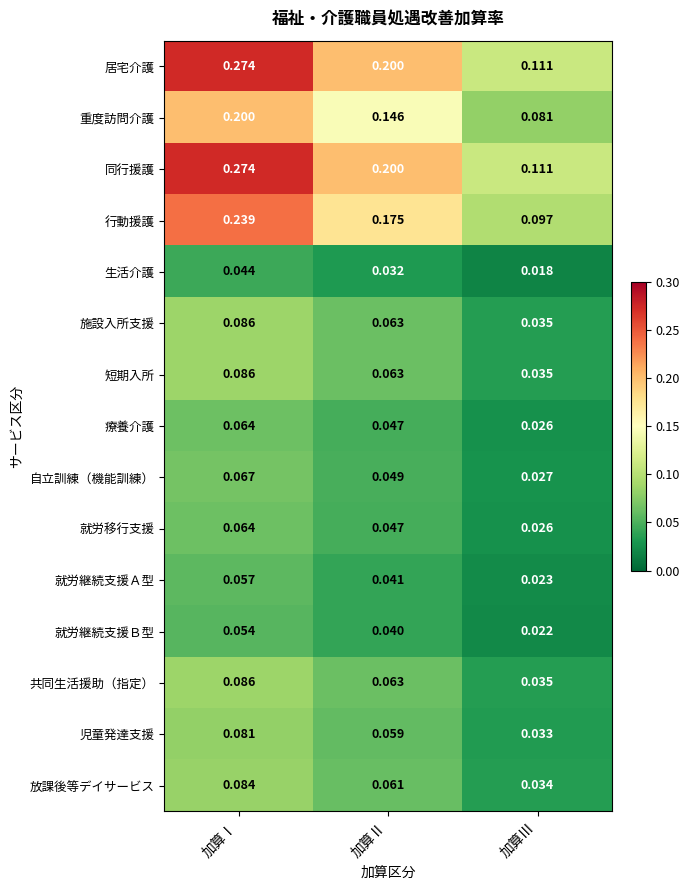

At which label is 施設入所支援 closest to 0?

加算Ⅲ